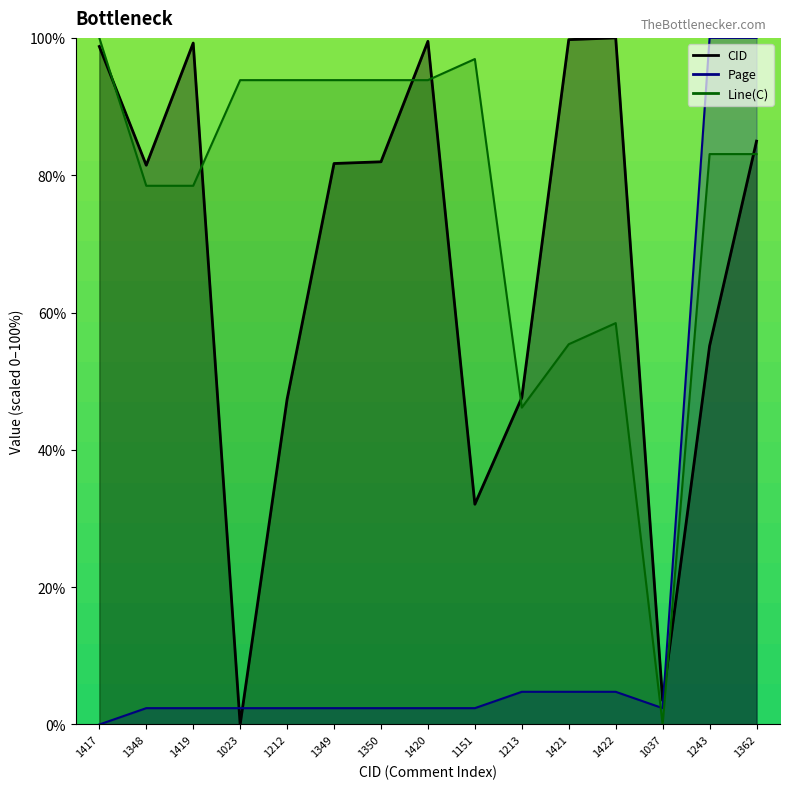

Which category has the highest value across all series?

1422